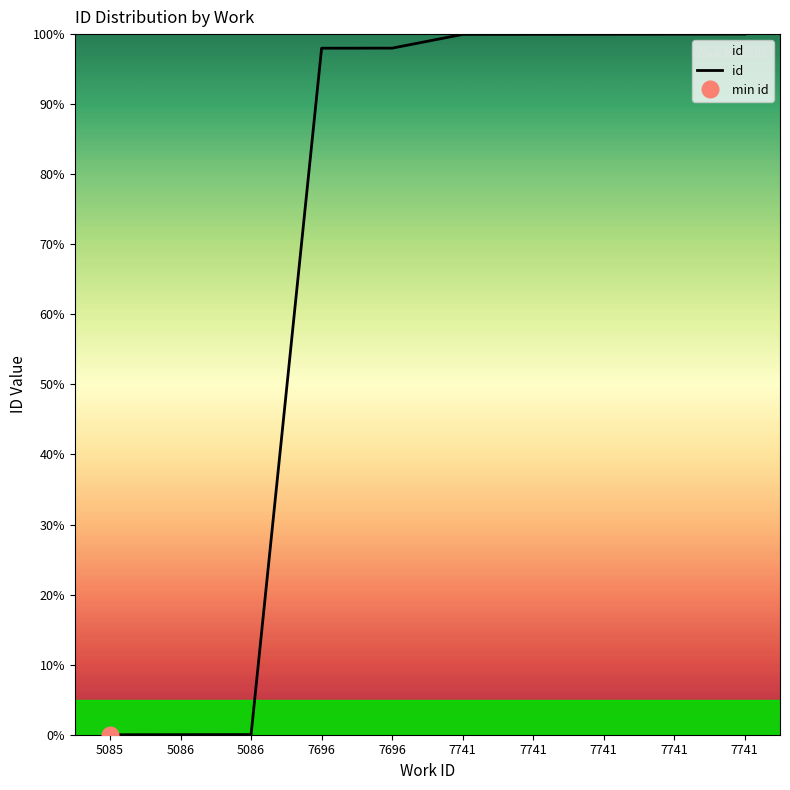

Reading right to left, extract all data points from this chart.

7741=100.0	7741=100.0	7741=100.0	7741=100.0	7741=100.0	7696=98.0	7696=98.0	5086=0.0	5086=0.0	5085=0.0